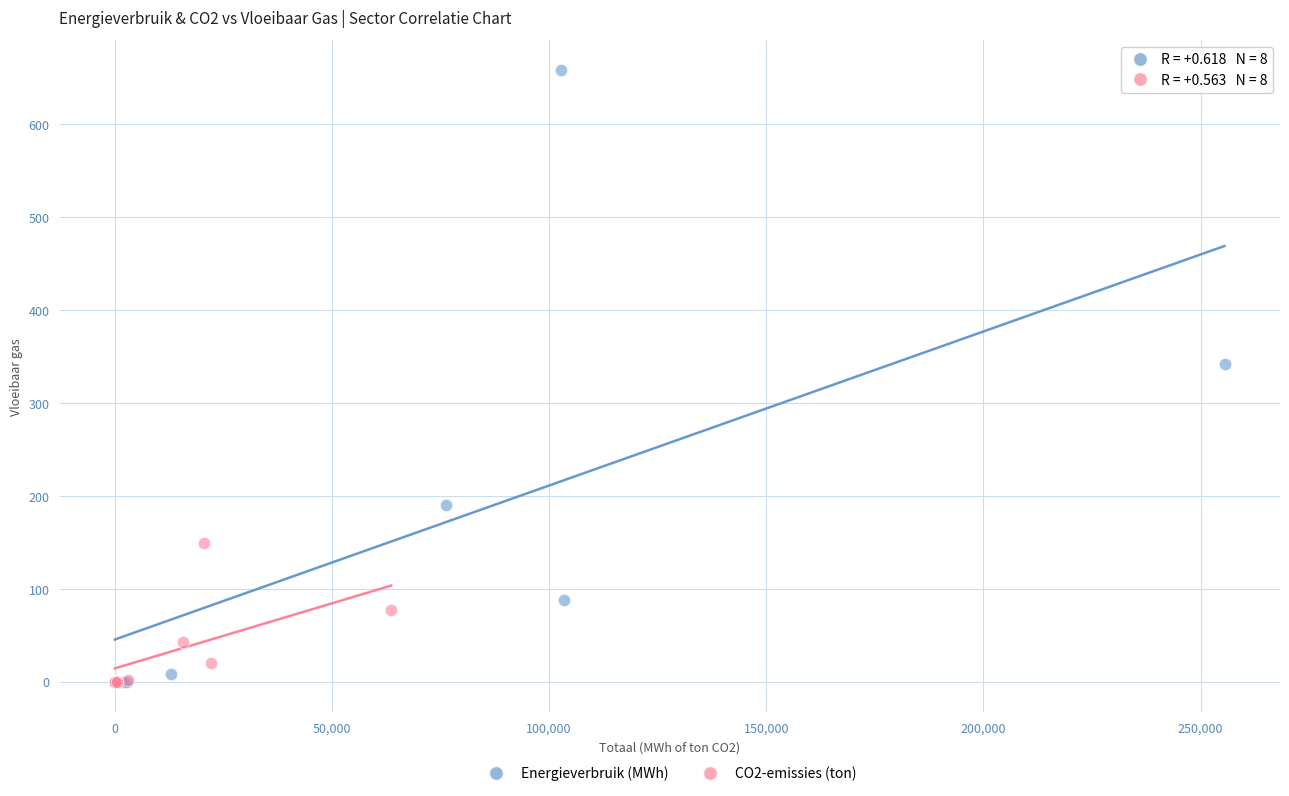

Which series has the widest spread of Y values?

Energieverbruik (MWh)